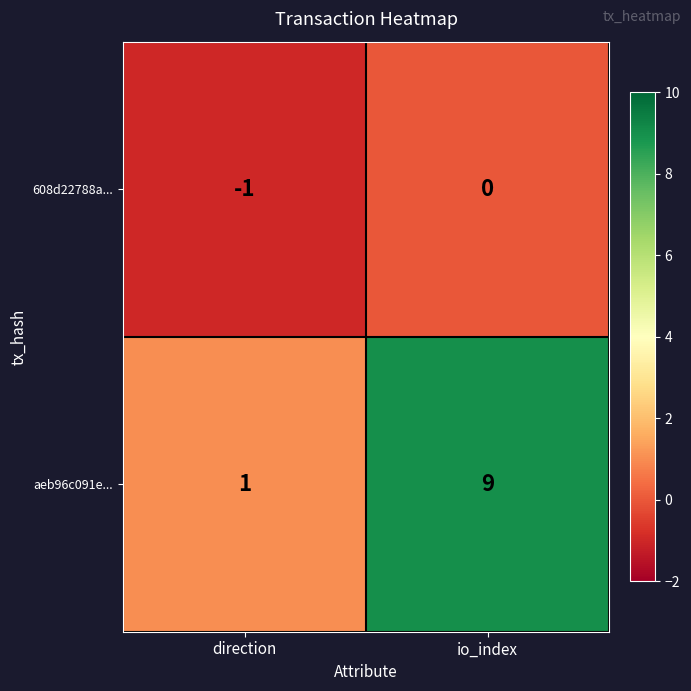

What is the difference between the maximum and minimum values in the aeb96c091e... series?

8